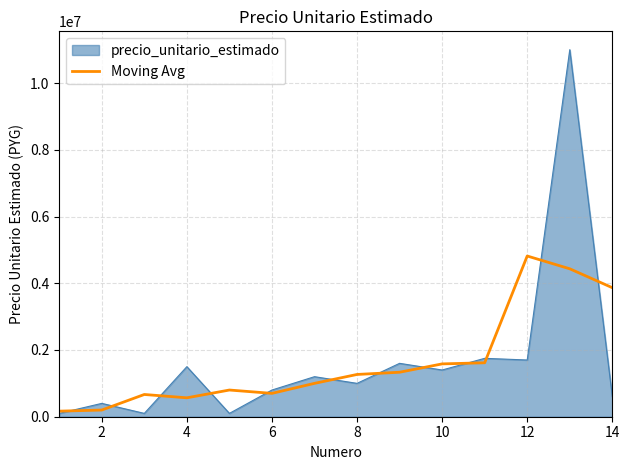

Rank the series by their maximum value, from lowest to highest.

Moving Avg, precio_unitario_estimado